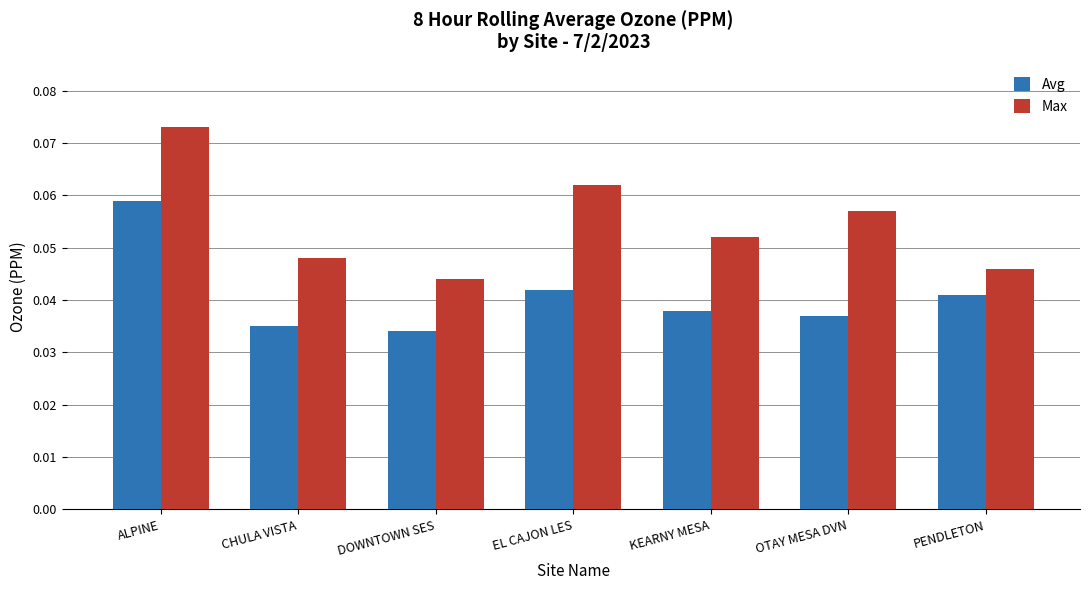

True or false: Max has a value of 0.0 at OTAY MESA DVN.

False